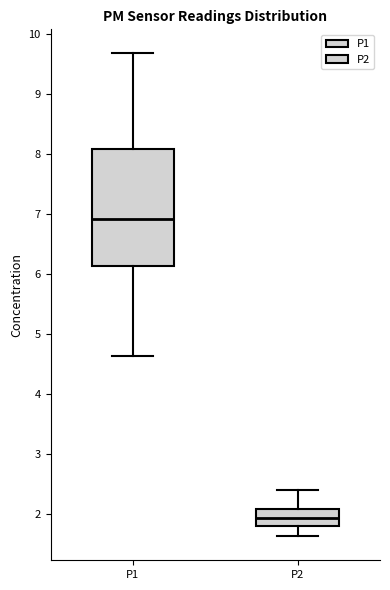

Reading left to right, transcribe this box plot: for each box, give where its median line is, the range the box spans, and where its two whiskers end, as read against the y-axis. The values are not printed on the chart, so give them approximately, as read against the axis.

P1: median 6.9, box 6.1 to 8.1, whiskers 4.6 to 9.7
P2: median 1.9, box 1.8 to 2.1, whiskers 1.6 to 2.4